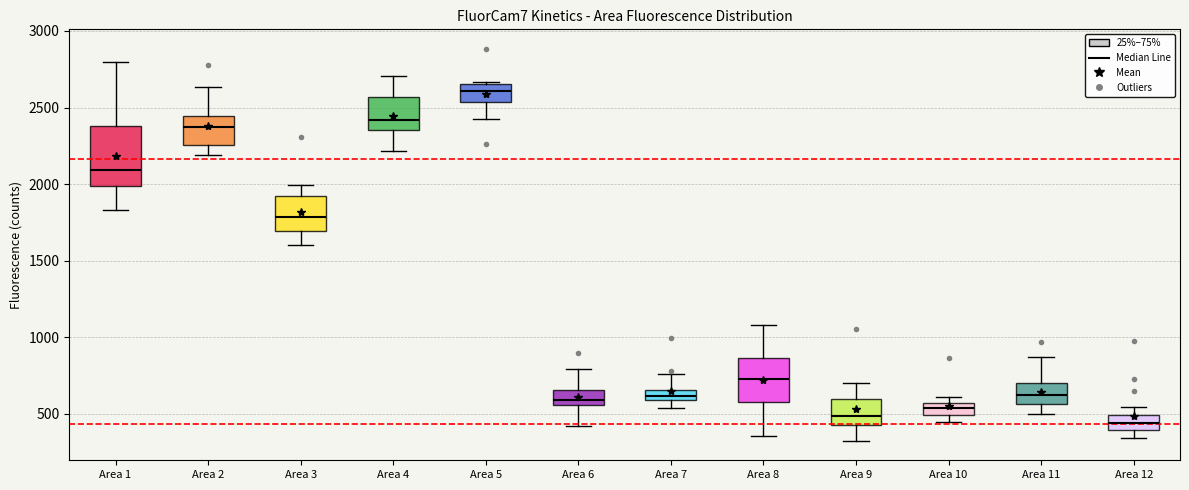

Comparing the boxes themselves (not the whiskers), which one is the tallest?

Area 1